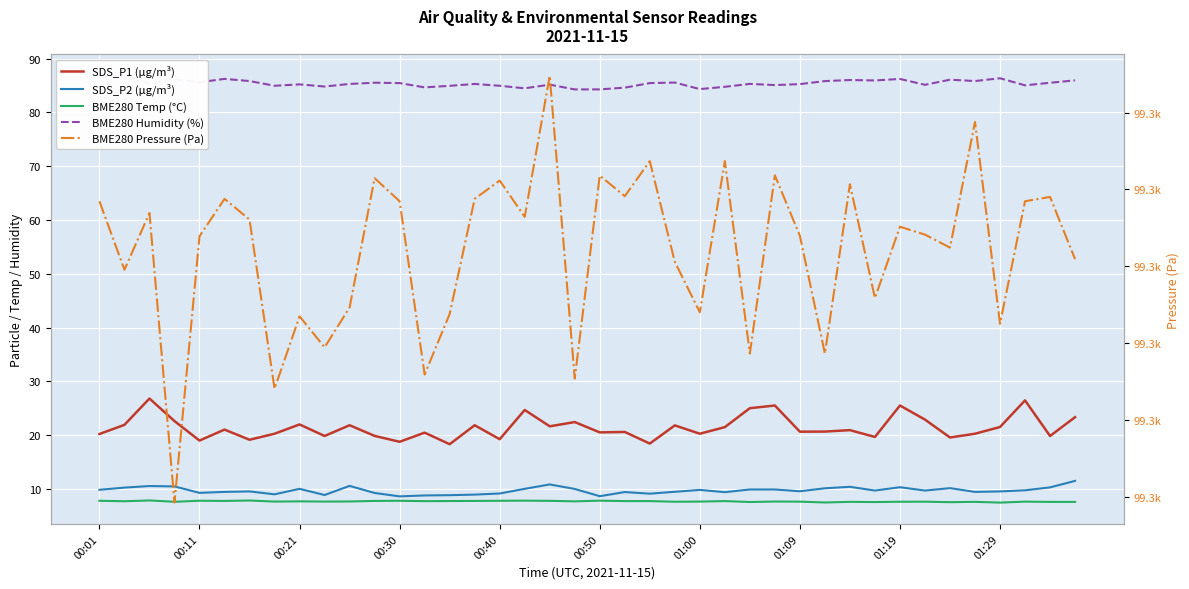

Rank the series at 23 from highest to lowest value.

BME280 Pressure (Pa), BME280 Humidity (%), SDS_P1 (µg/m³), SDS_P2 (µg/m³), BME280 Temp (°C)